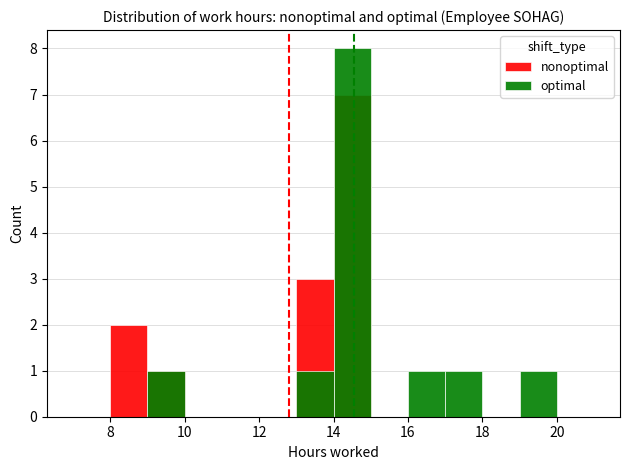

List the series in order of their peak value, highest first.

optimal, nonoptimal